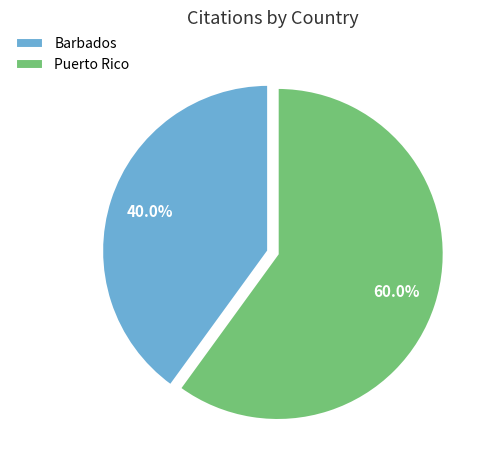

Is it true that Barbados is 40% of the pie?

True